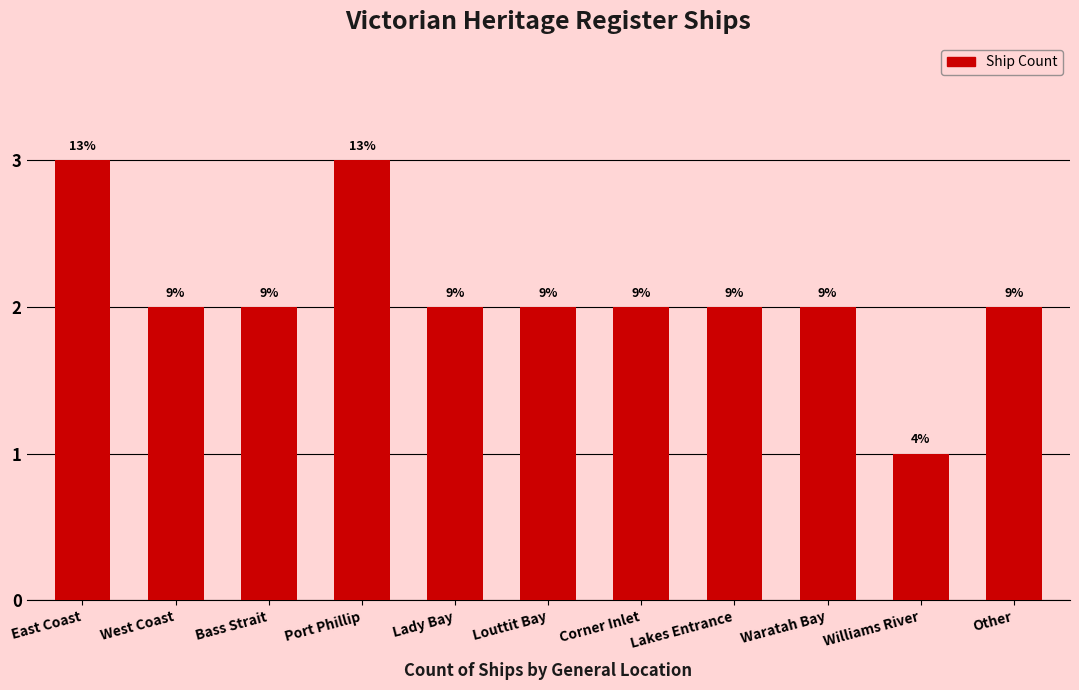

Count the values in the range 2 to 3.

10